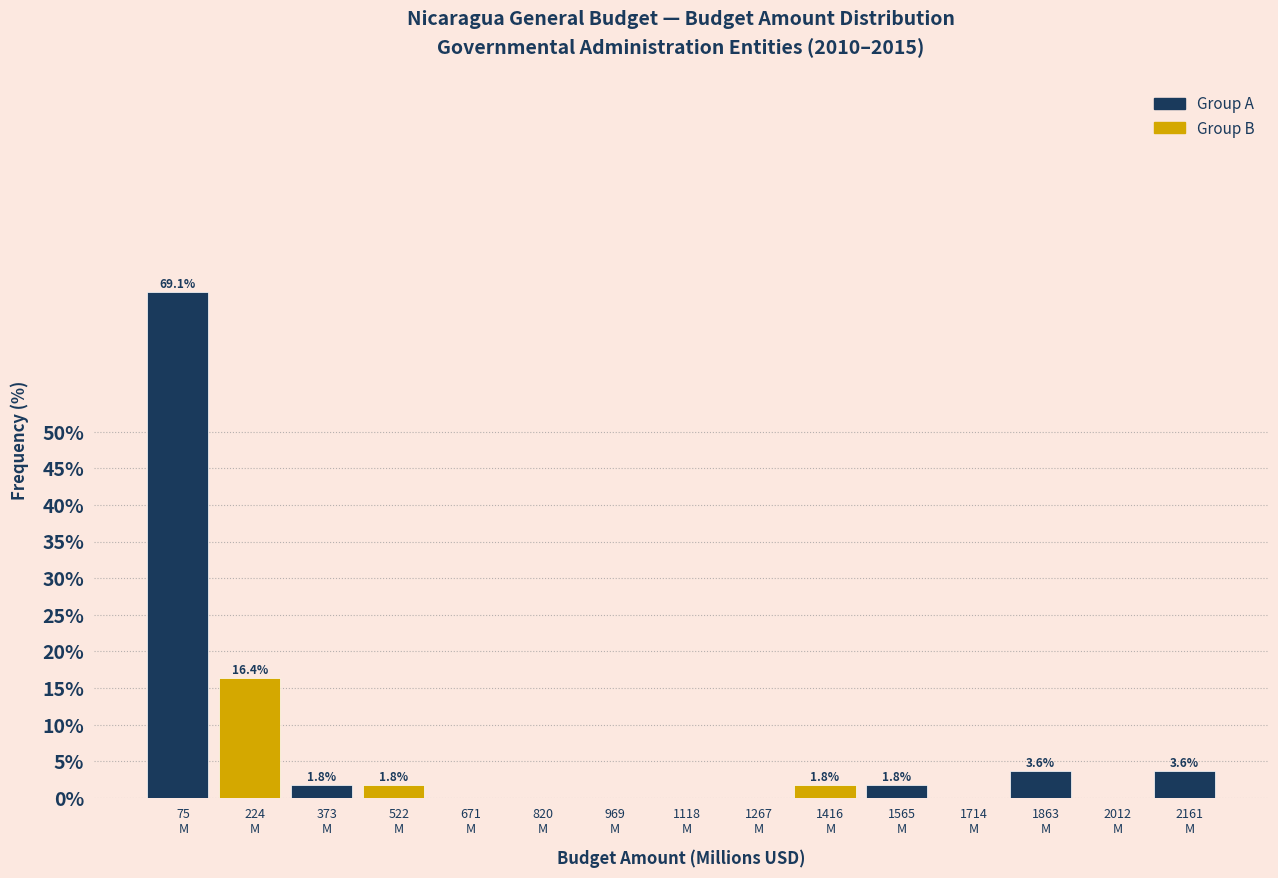

What is the greatest value displayed?

69.1